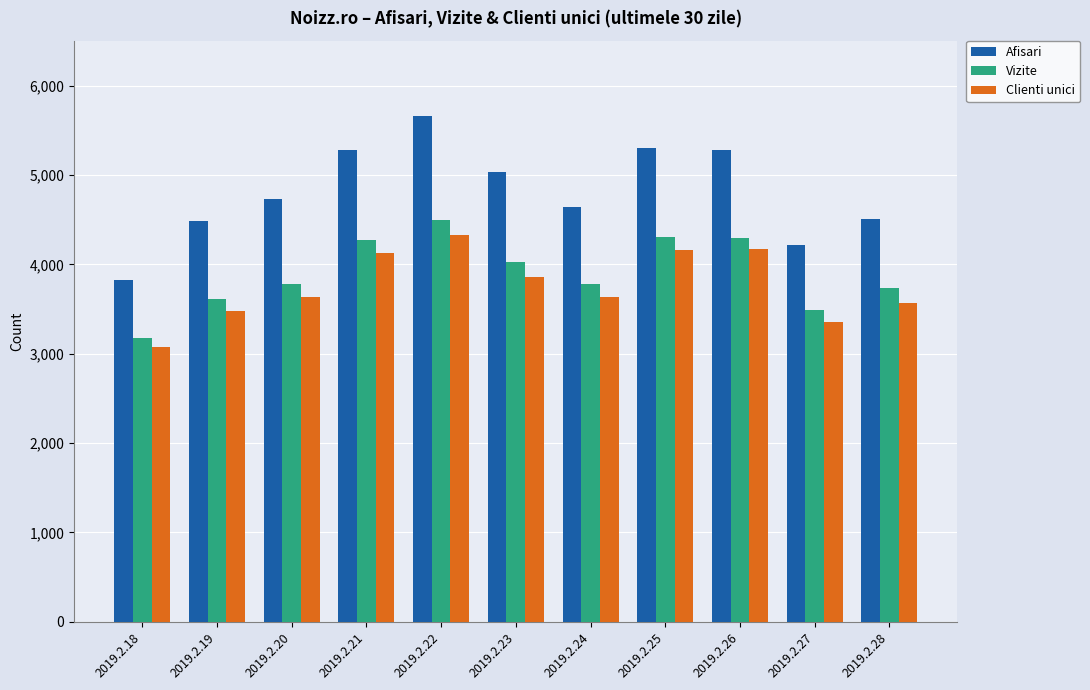

At which label is Afisari closest to 4739?

2019.2.20